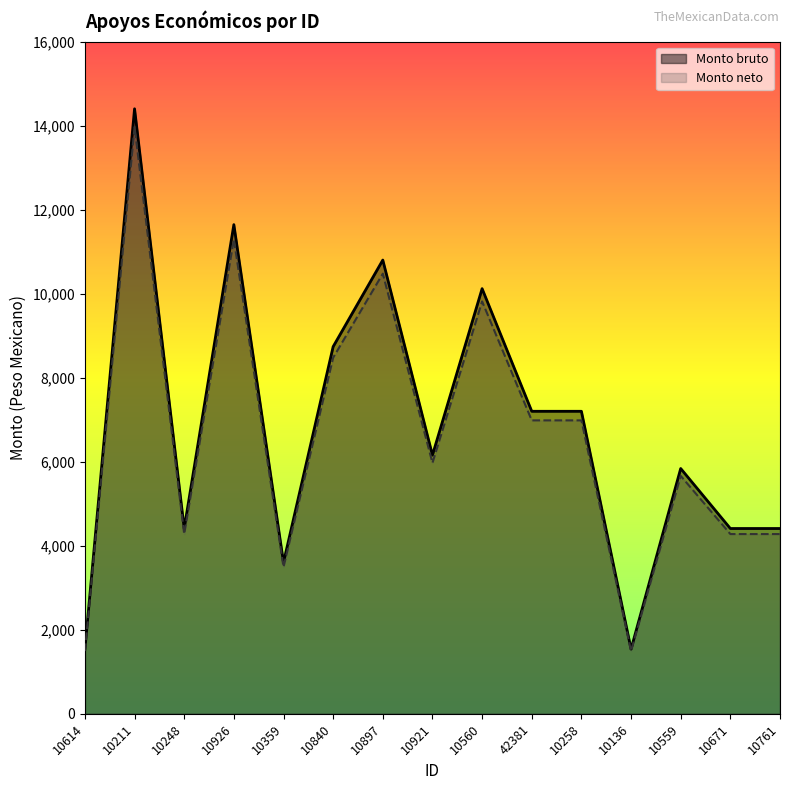

What is the difference between the maximum and minimum values in the Monto neto series?

12475.2